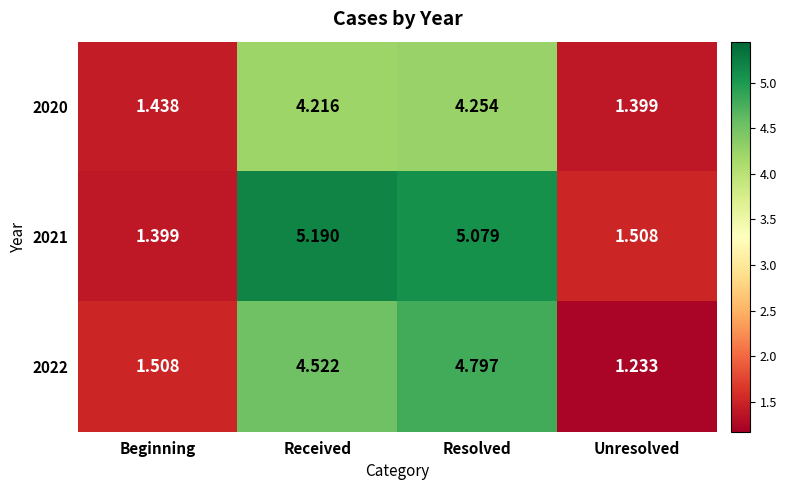

At which label does 2021 first exceed 5?

Received